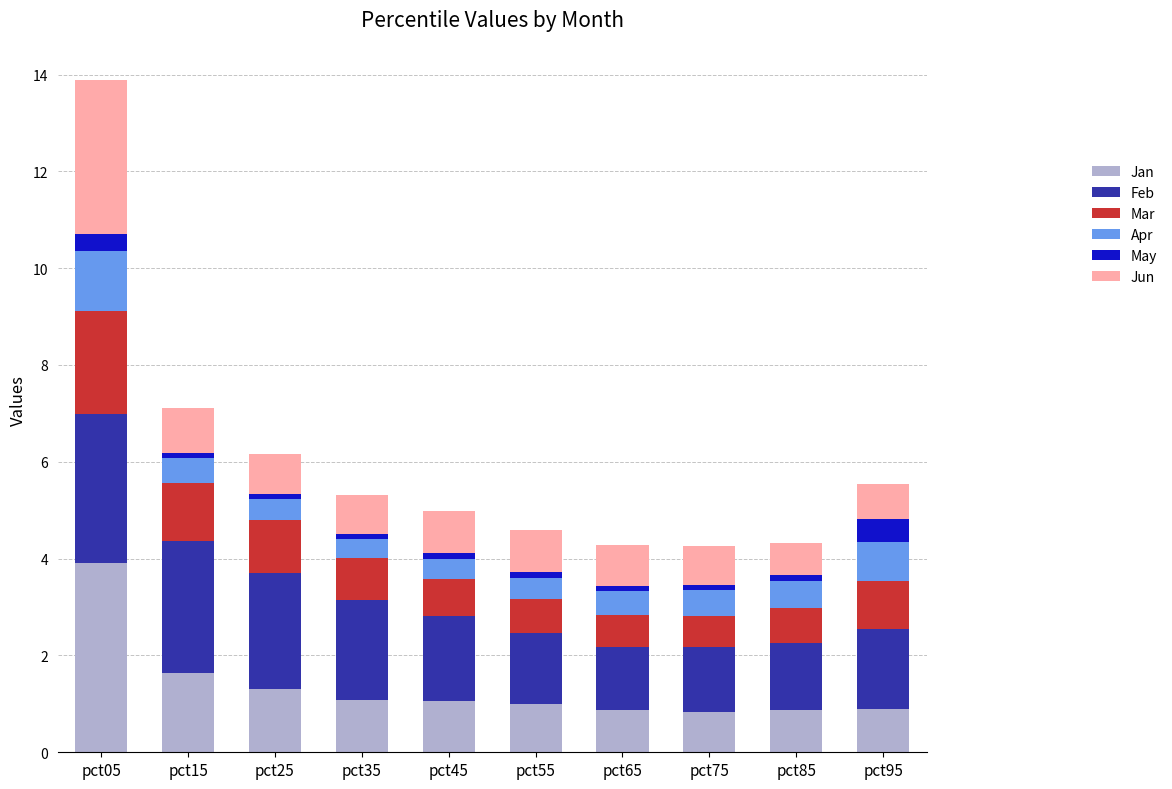

What is the difference between the maximum and minimum values in the Jan series?

3.1